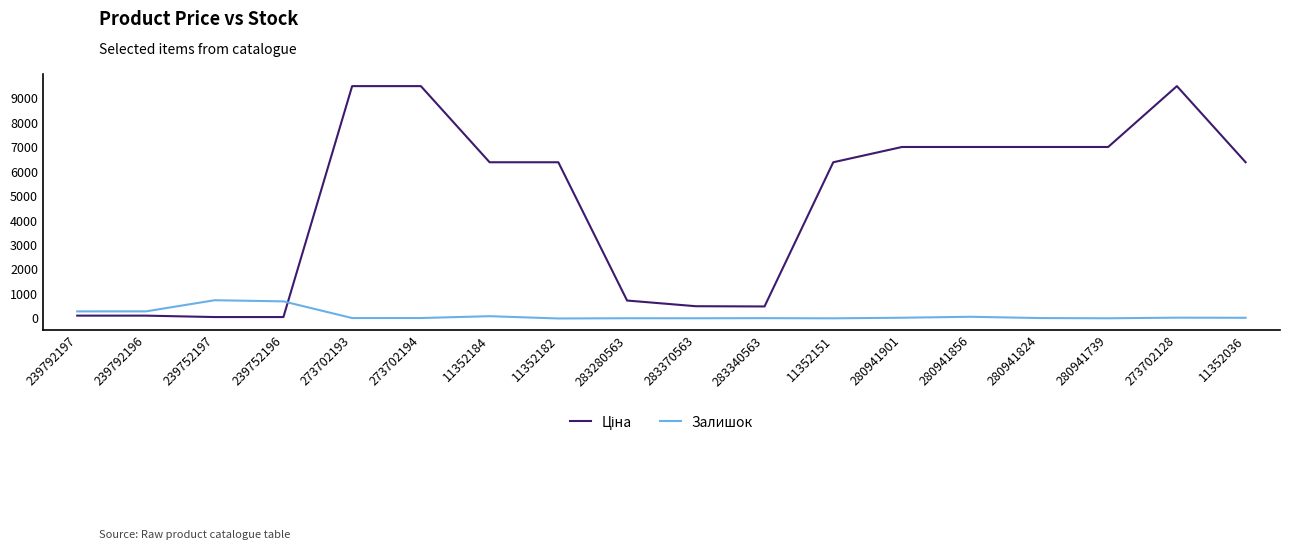

What is the spread (max minus min) of values at 283280563?

723.5